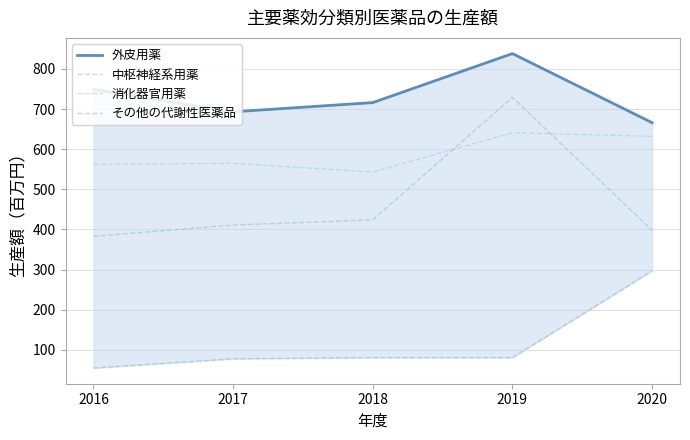

True or false: 外皮用薬 and その他の代謝性医薬品 intersect in this chart.

False